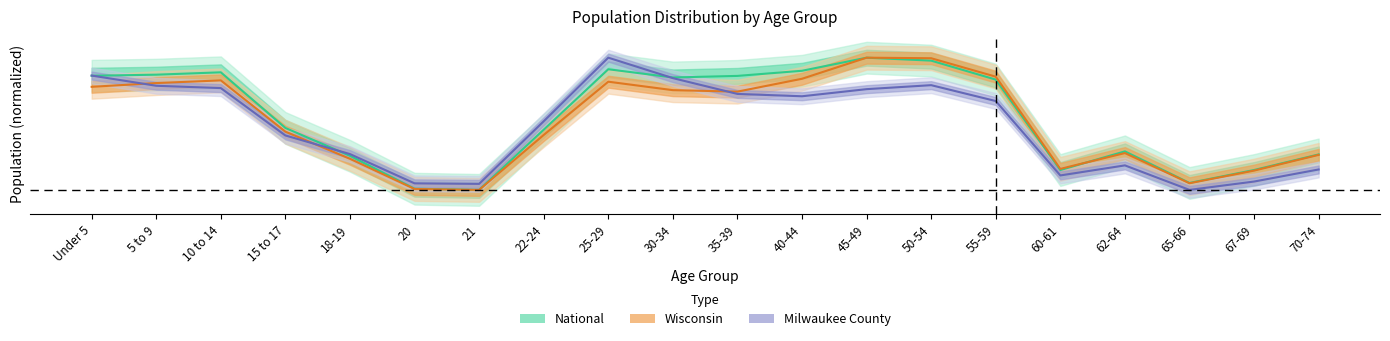

At which category does the chart reach its peak across all series?

25-29